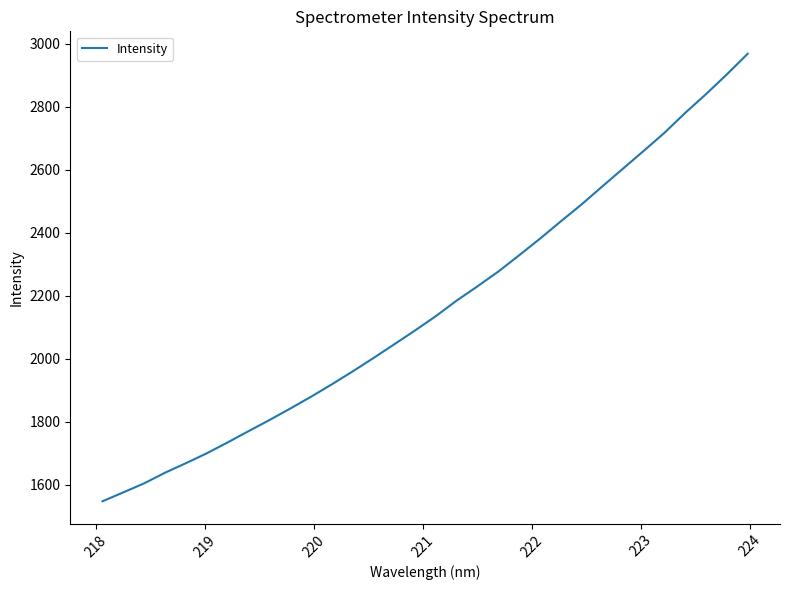

How many series are shown in this chart?

1